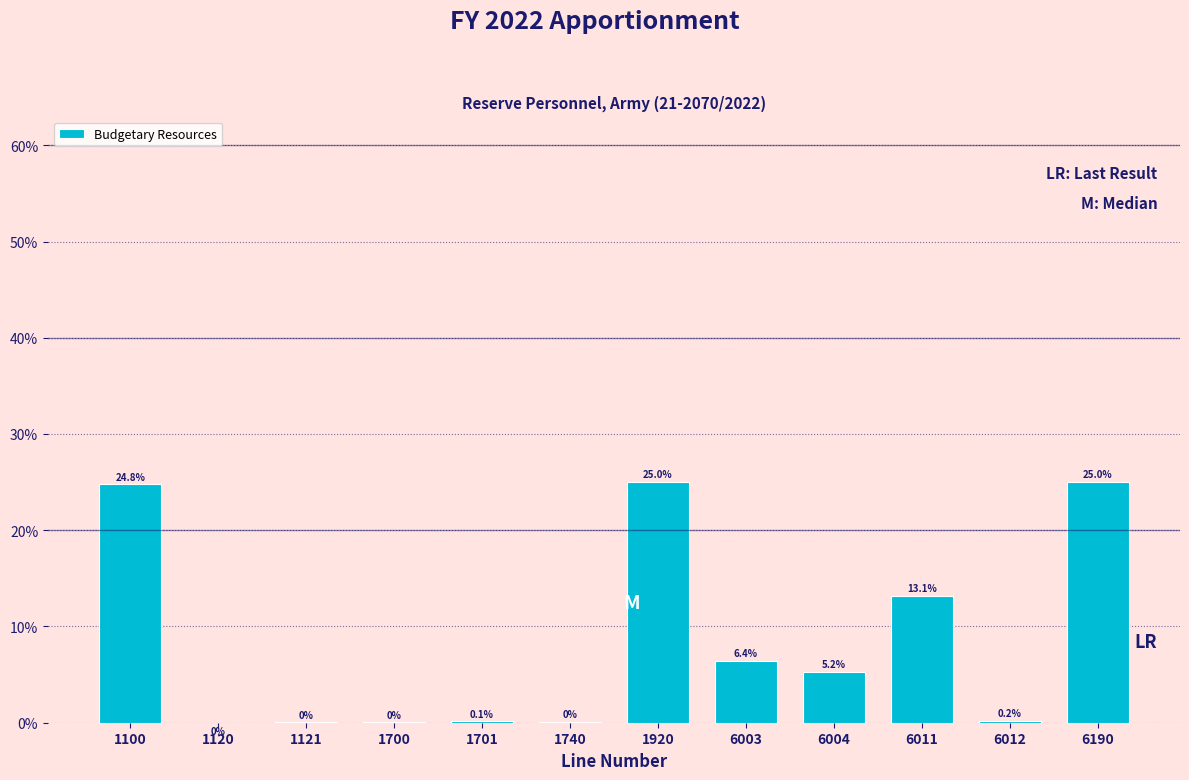

Where is the data nearest to the value 12?

6011